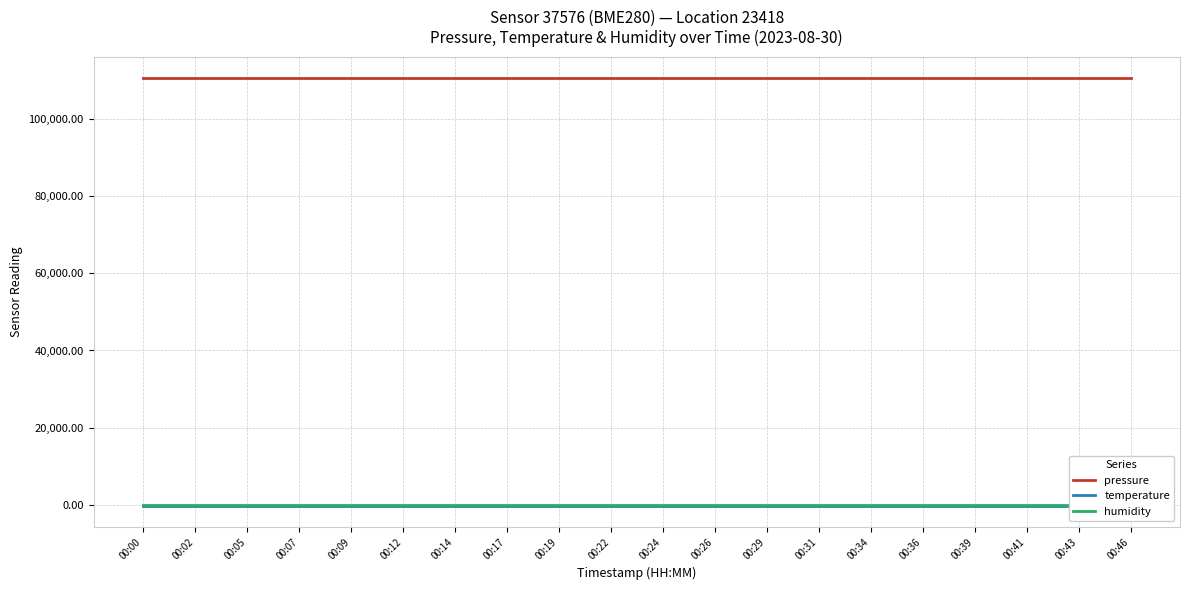

Is the value of humidity at 00:12 greater than the value of temperature at 00:14?

Yes